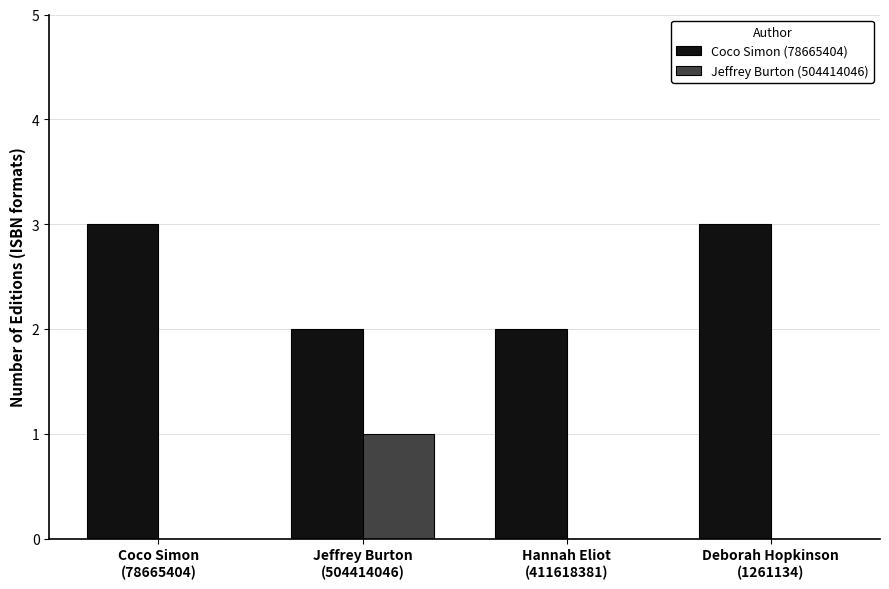

What is the maximum value shown in the chart?

3